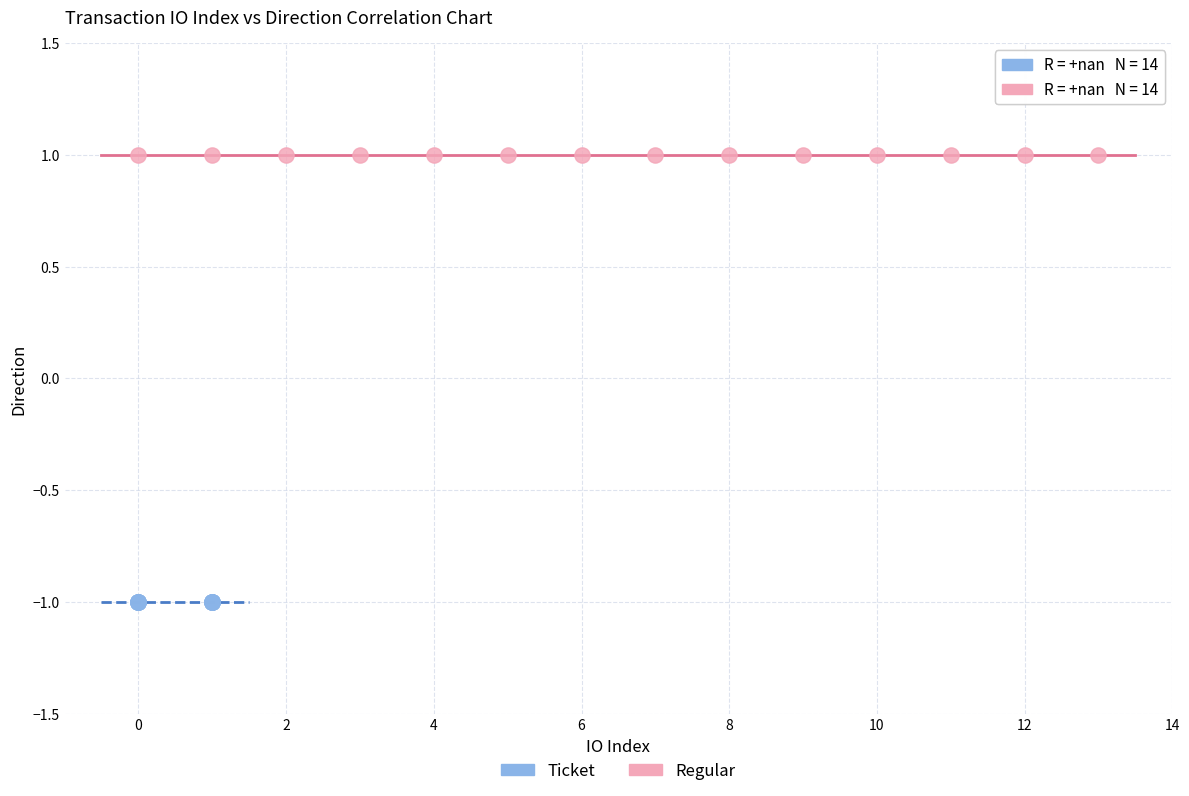

Which series contains the lowest Y value?

Ticket